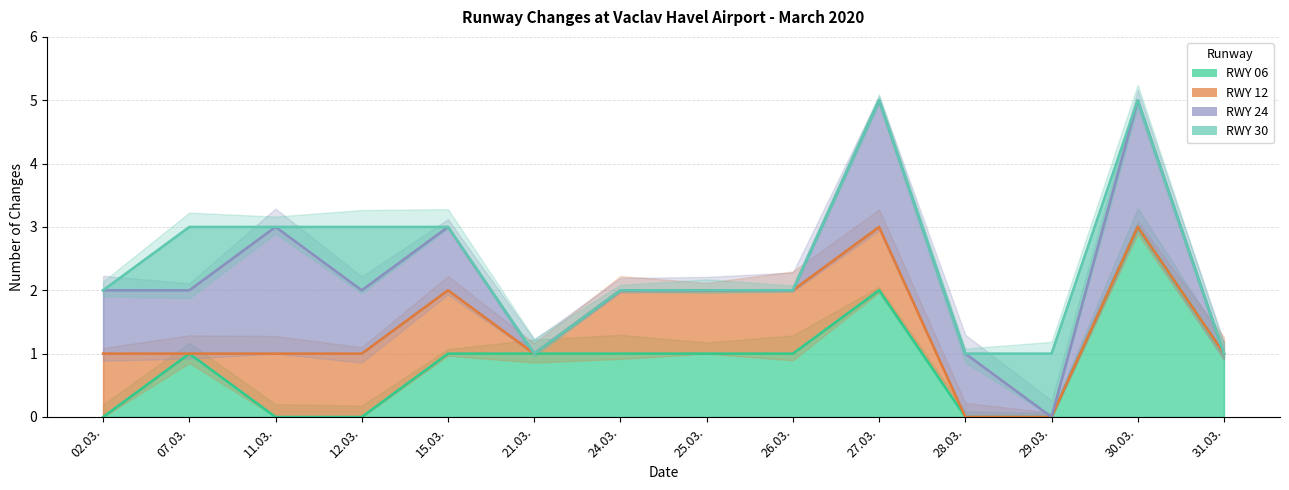

What is the difference between the maximum and second lowest values in the RWY 30 series?

4